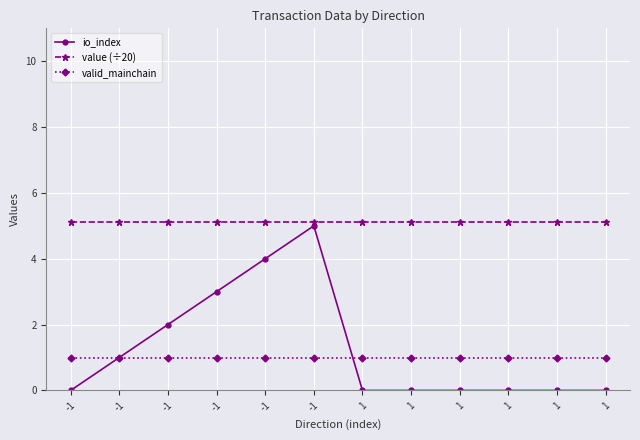

How many data points does each series have?

12